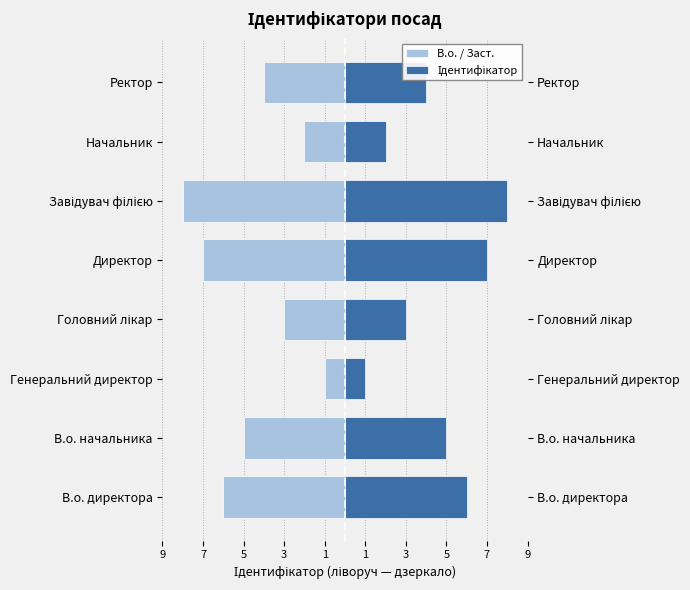

Rank the series at Ректор from lowest to highest value.

В.о. / Заст., Ідентифікатор